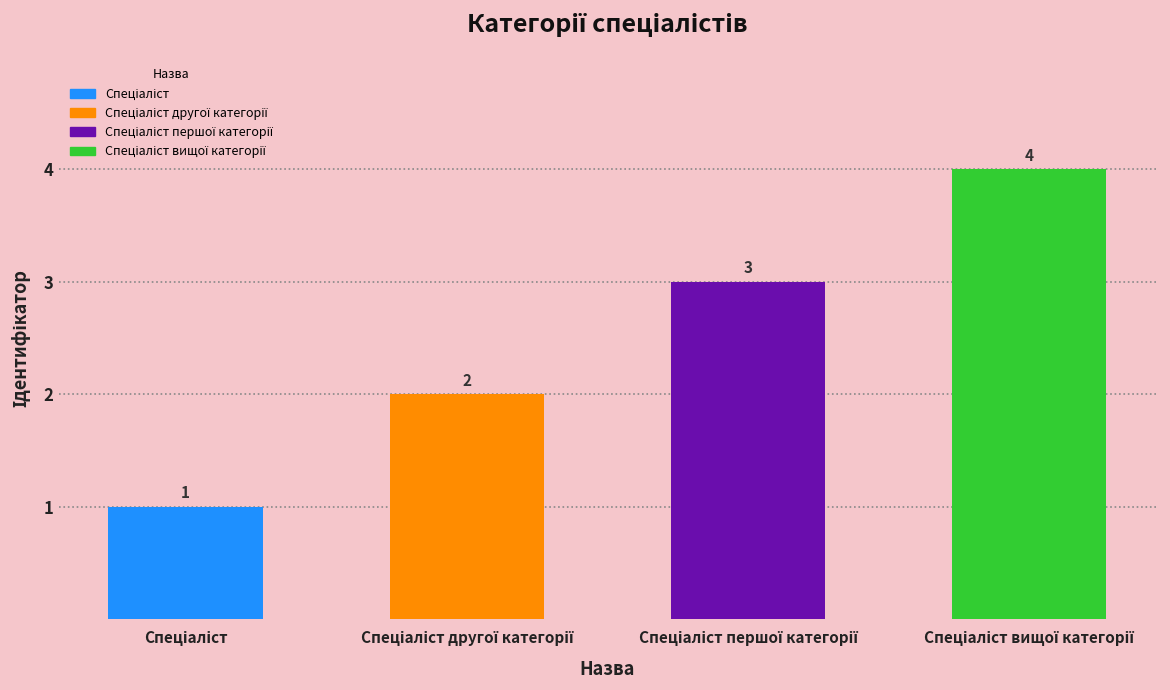

The chart shows a value of 3 at Спеціаліст першої категорії. True or false?

True